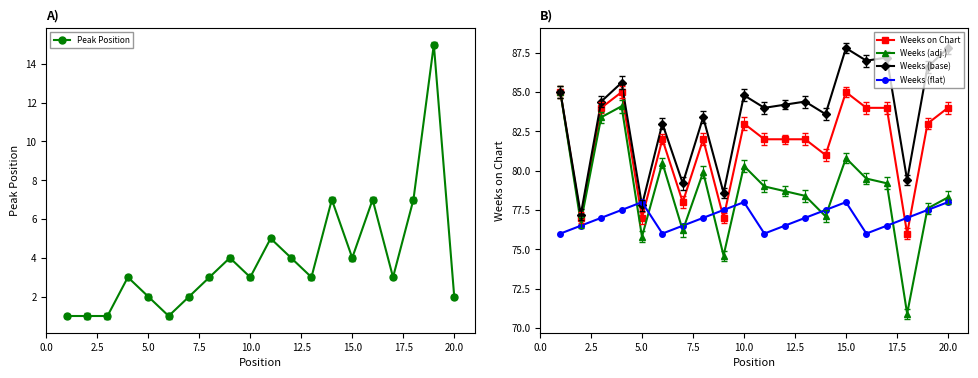

True or false: Weeks (base) has more than 2 points higher than both neighbors.

True